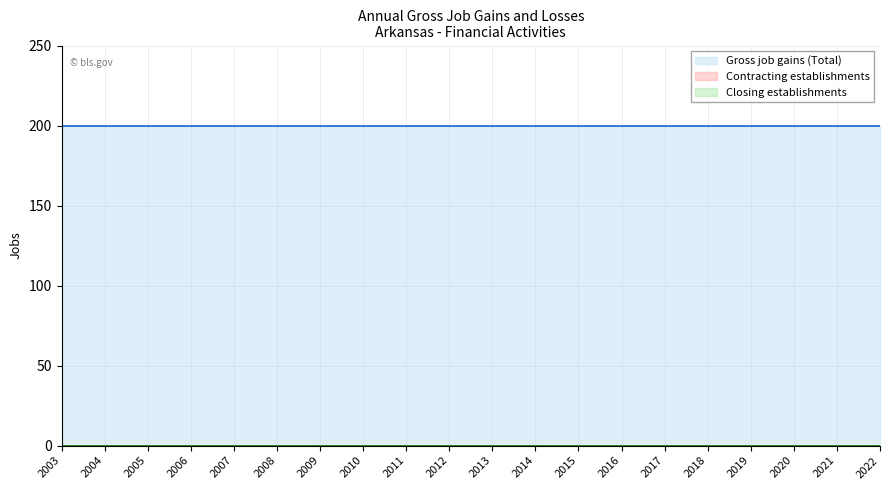

True or false: Closing establishments has more than 2 points higher than both neighbors.

False